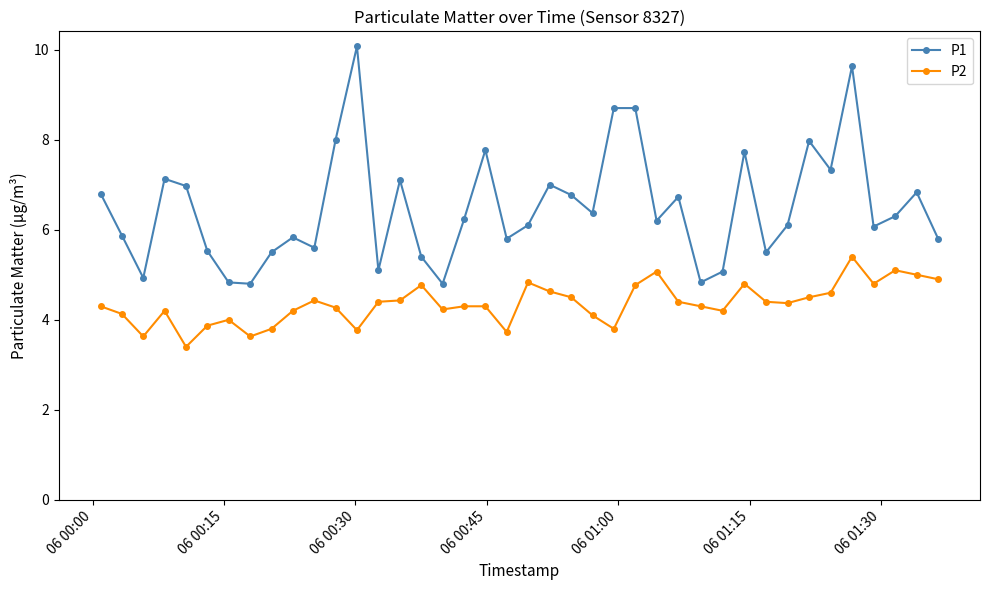

What is the value of the P2 point at the 30th from the left?

4.2